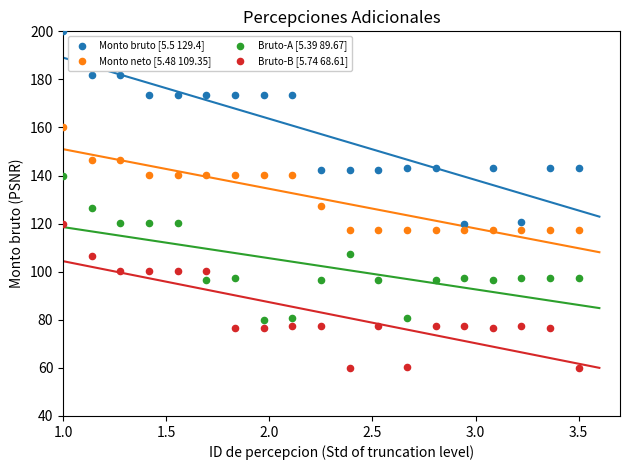

Which series has the widest spread of Y values?

Monto bruto [5.5 129.4]